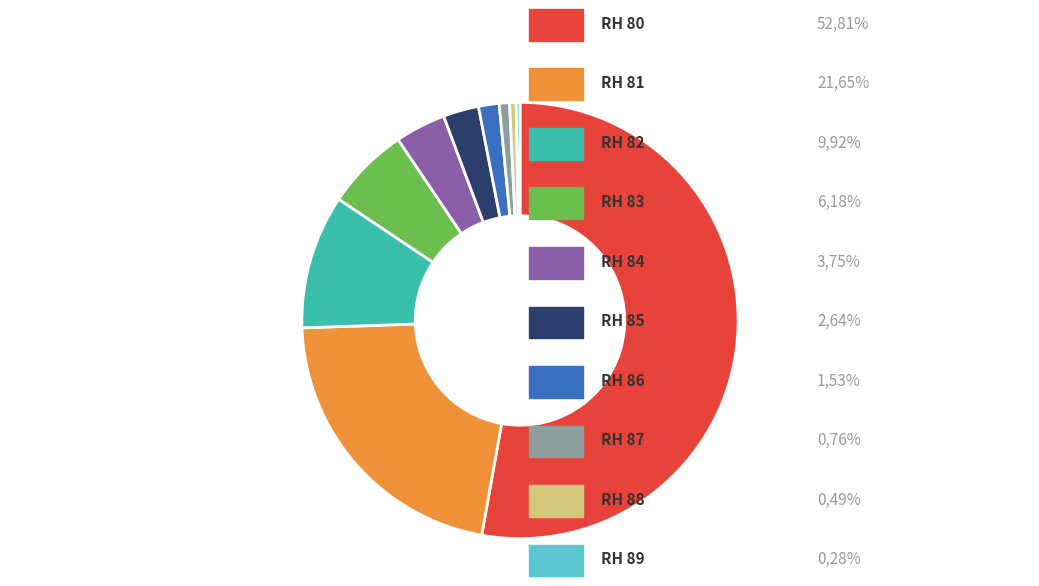

Is there a majority slice in this chart?

Yes